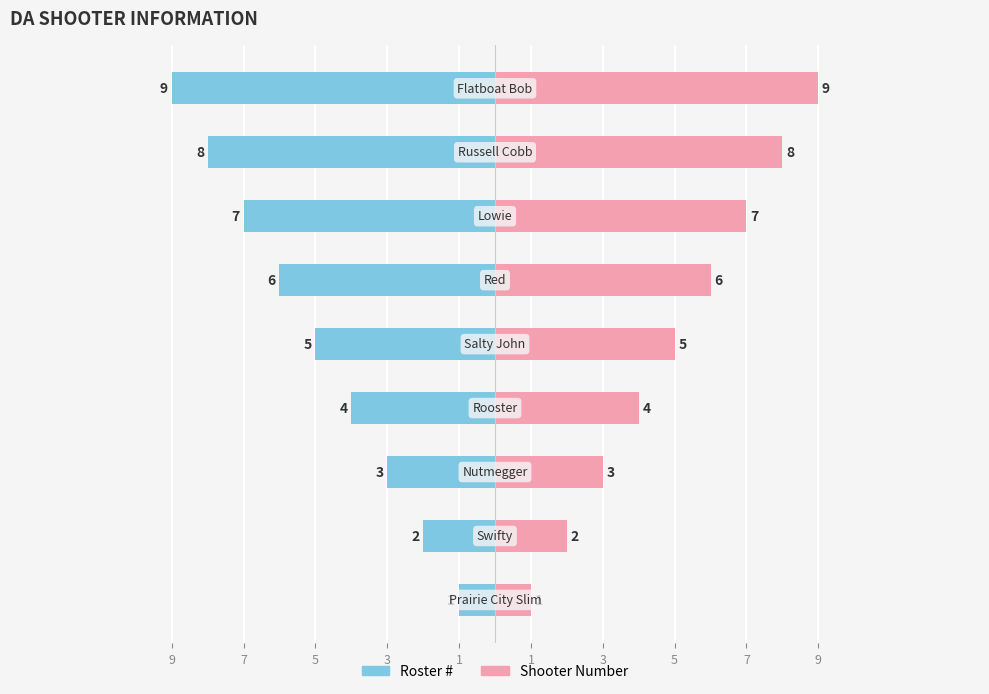

Which has a higher value, 7 or 5?

7